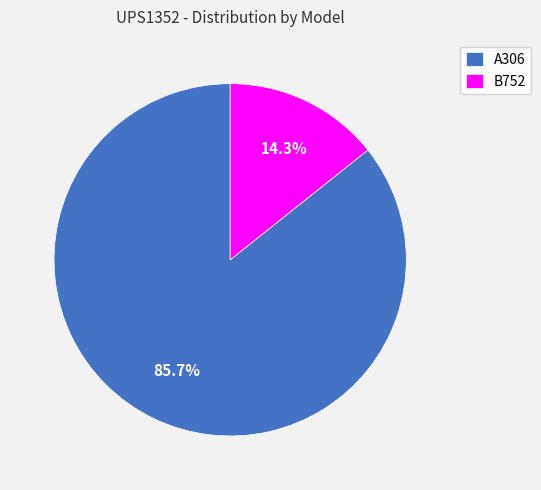

Which slice is the smallest?

B752